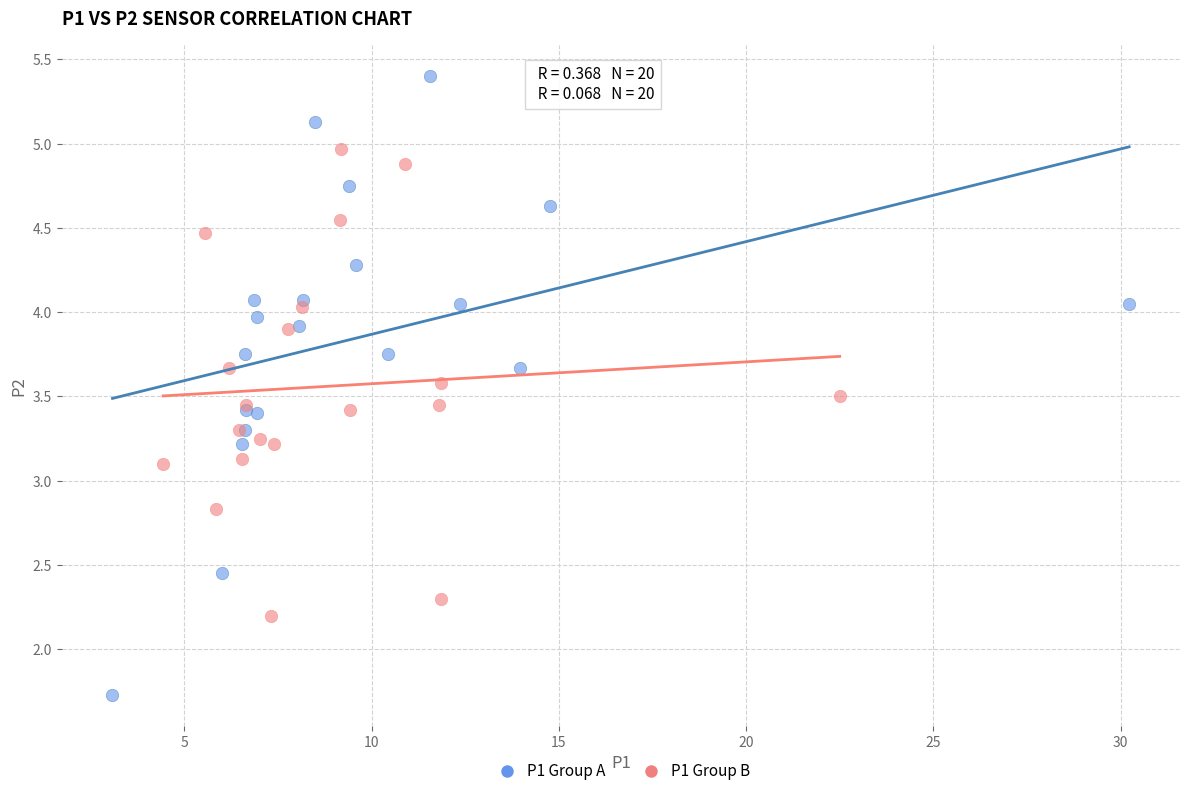

Which series contains the highest Y value?

P1 Group A